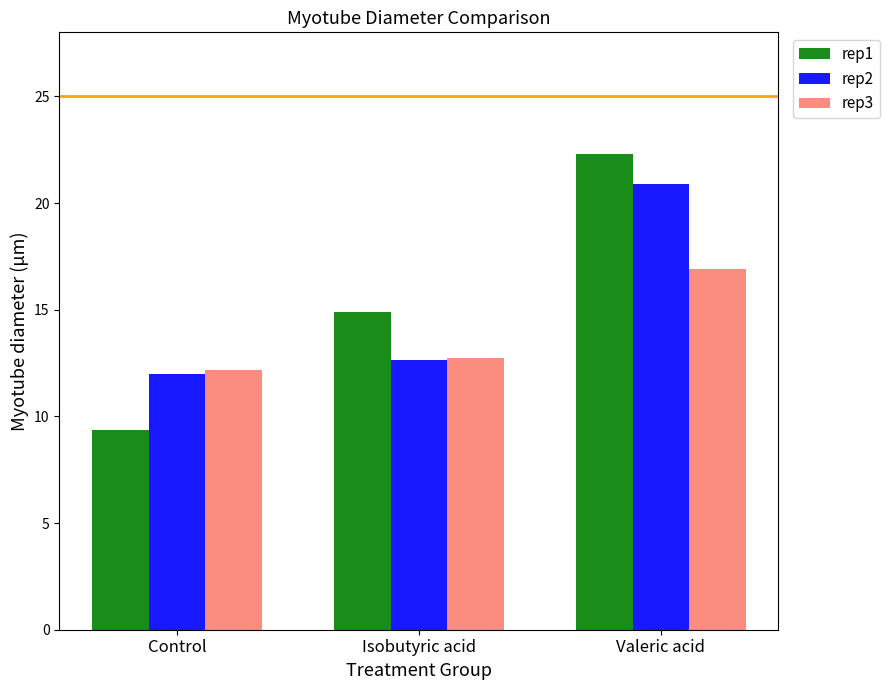

What is the label of the 2nd bar from the left?

Isobutyric acid